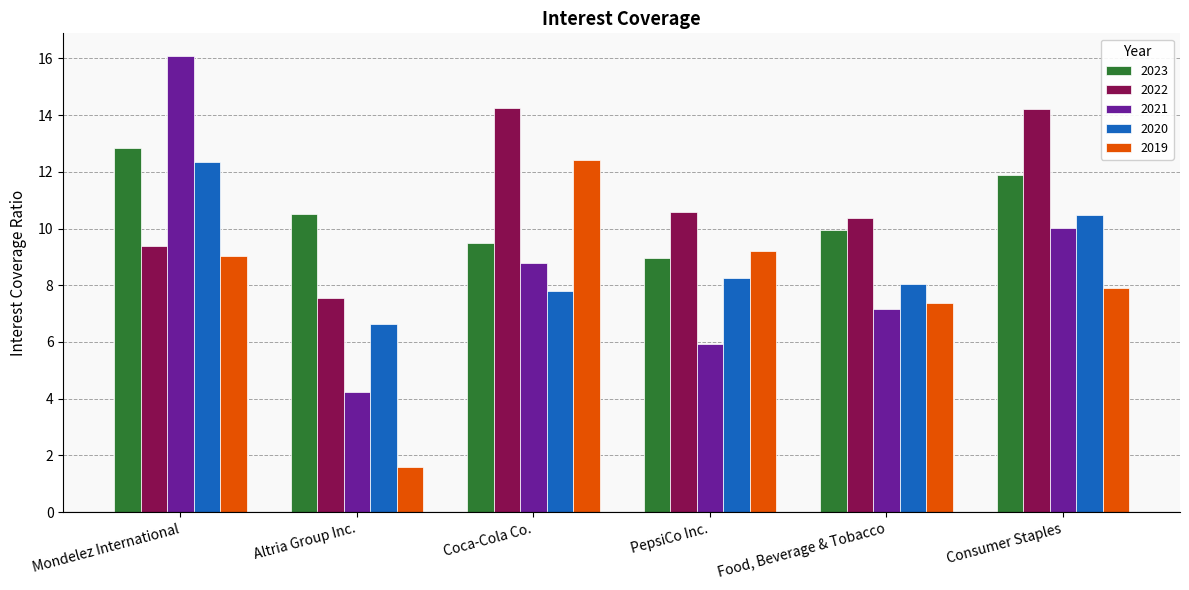

Does the chart contain stacked bars?

No